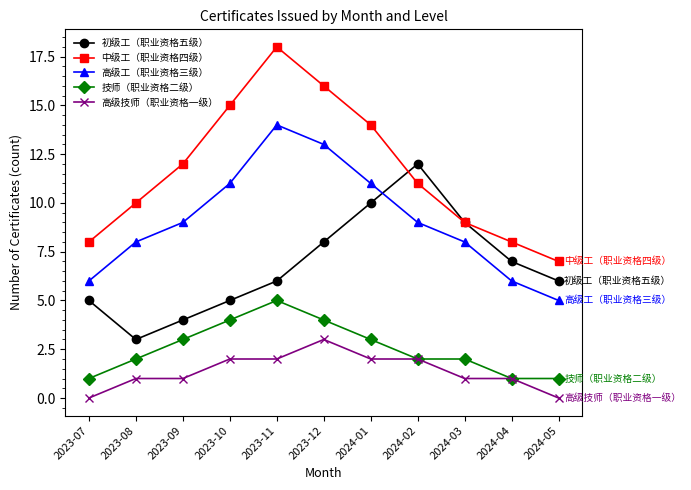

True or false: 高级工（职业资格三级） and 技师（职业资格二级） intersect in this chart.

False